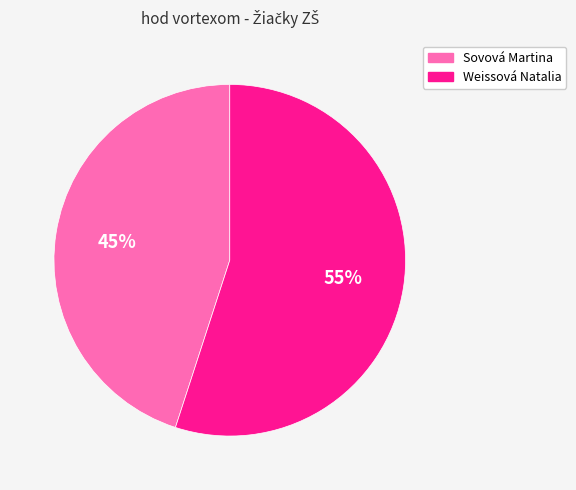

How many segments does this pie chart have?

2